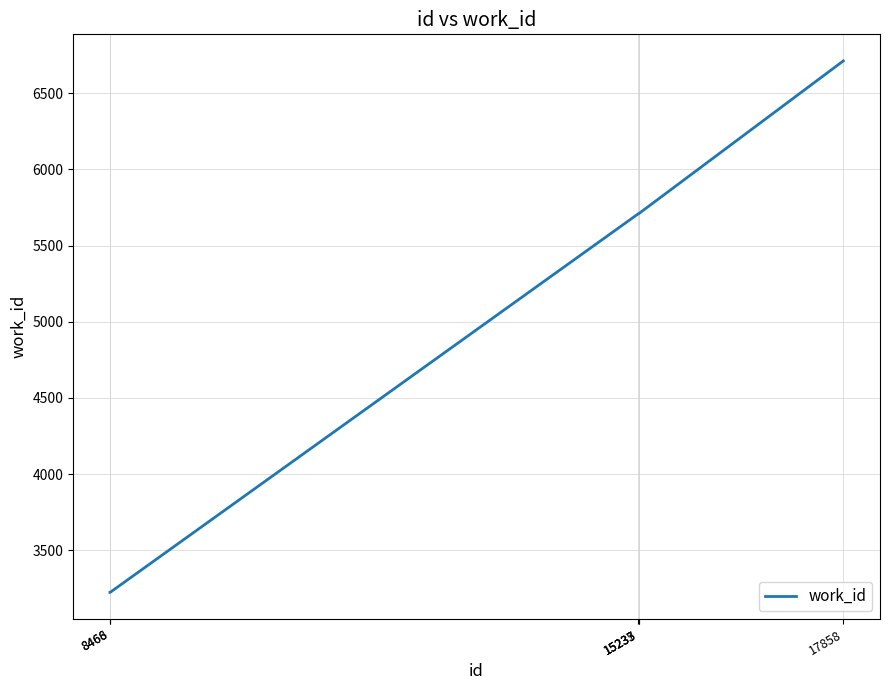

True or false: the data shows 3014 at 15233.

False